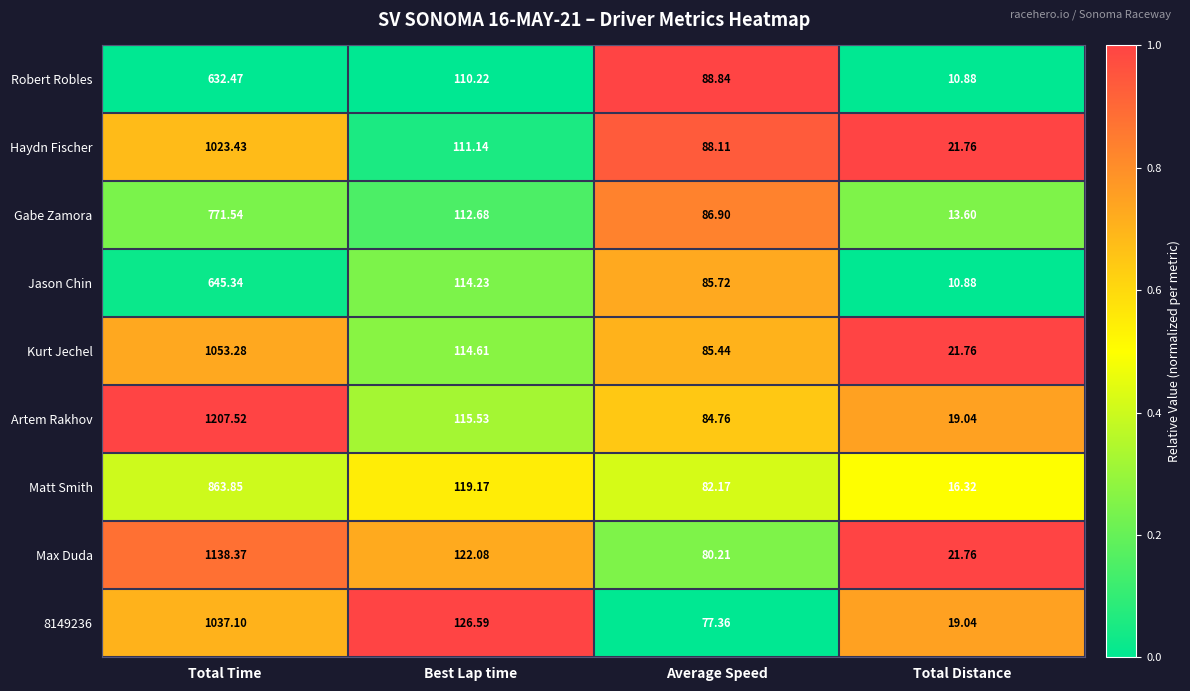

Where is Robert Robles nearest to the value 321?

Best Lap time